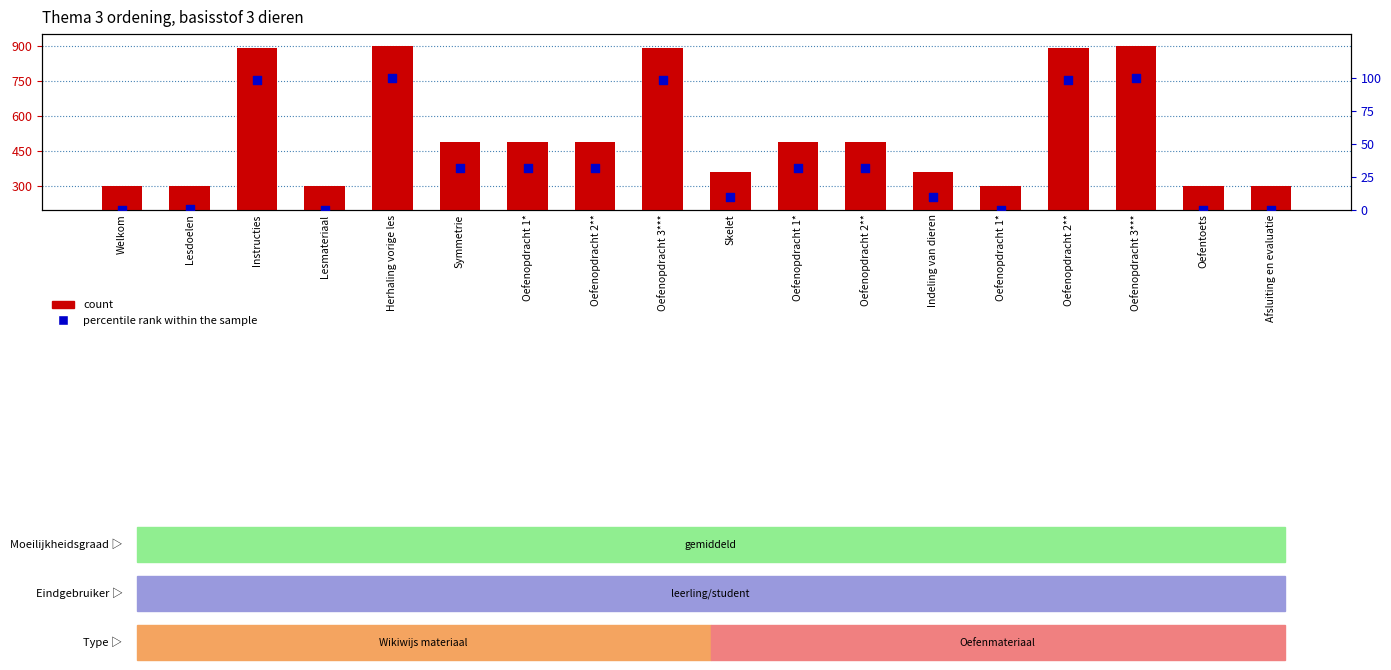

What is the total value across all series at Oefenopdracht 2**?

521.1